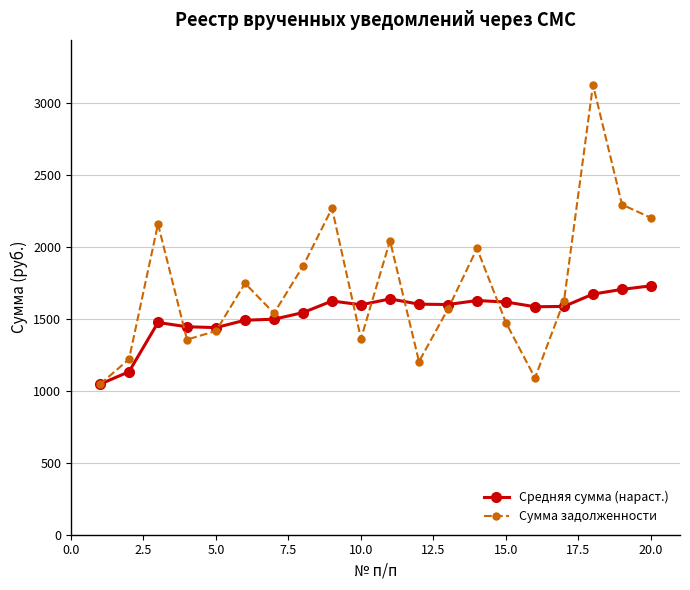

What is the value of the Средняя сумма (нараст.) point at the 6th from the left?

1489.7